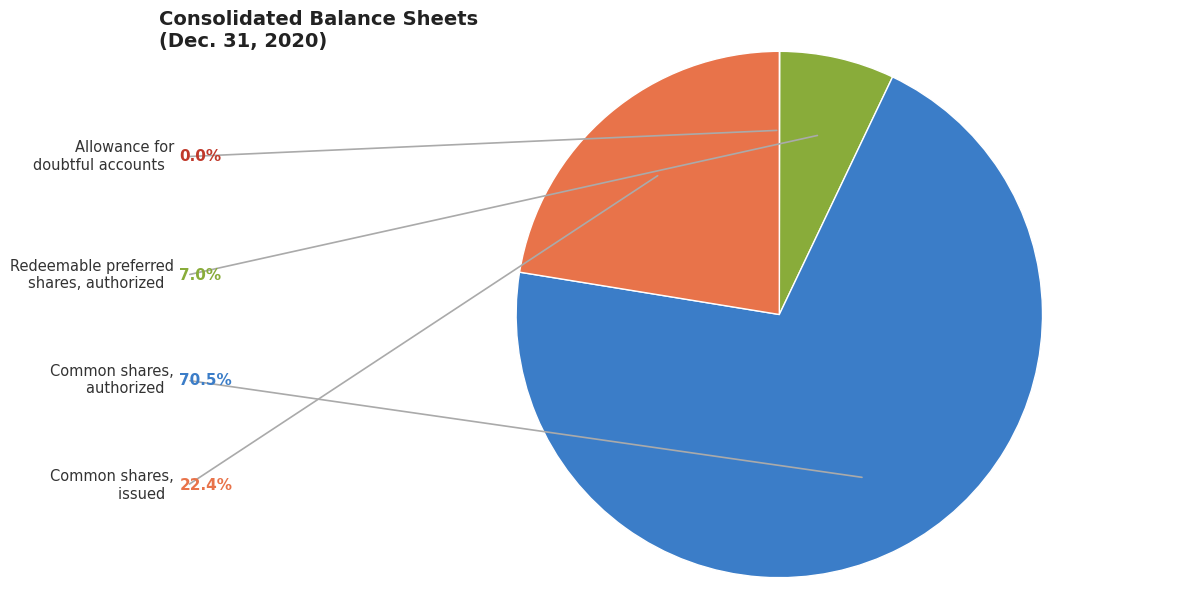

Is it true that Redeemable preferred shares, authorized is 17% of the pie?

False